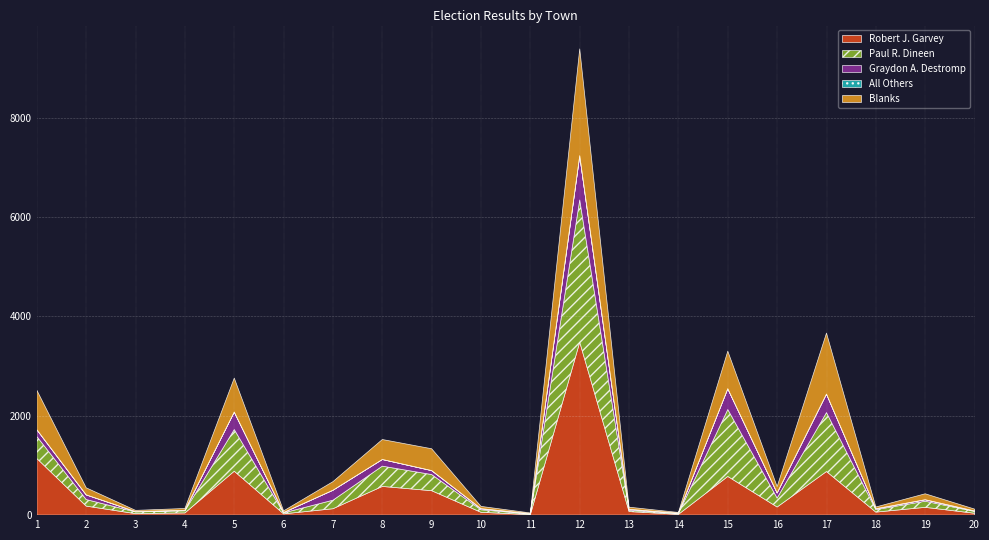

True or false: Graydon A. Destromp and All Others cross at least once.

False